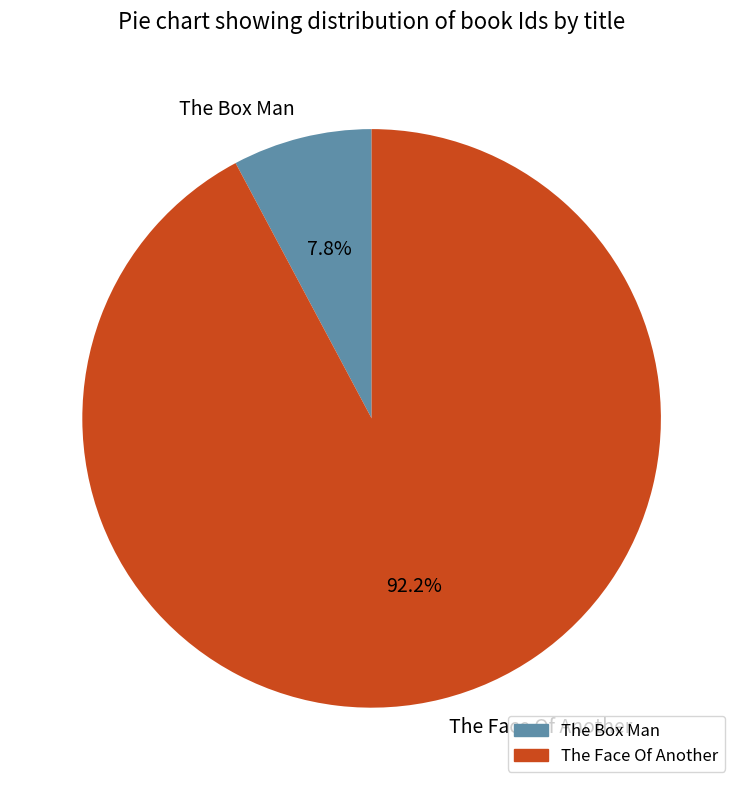

Is it true that The Face Of Another is 92% of the pie?

True